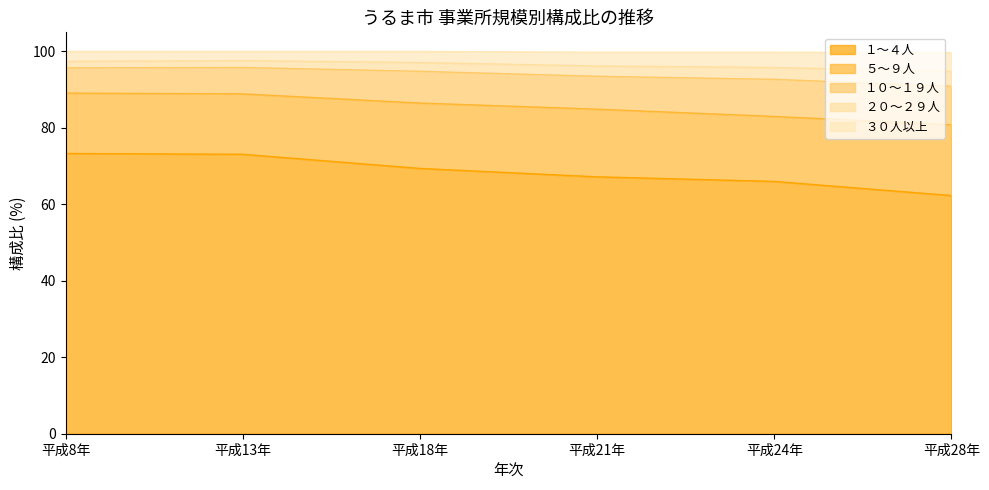

At which label does １～４人 reach its minimum?

平成28年